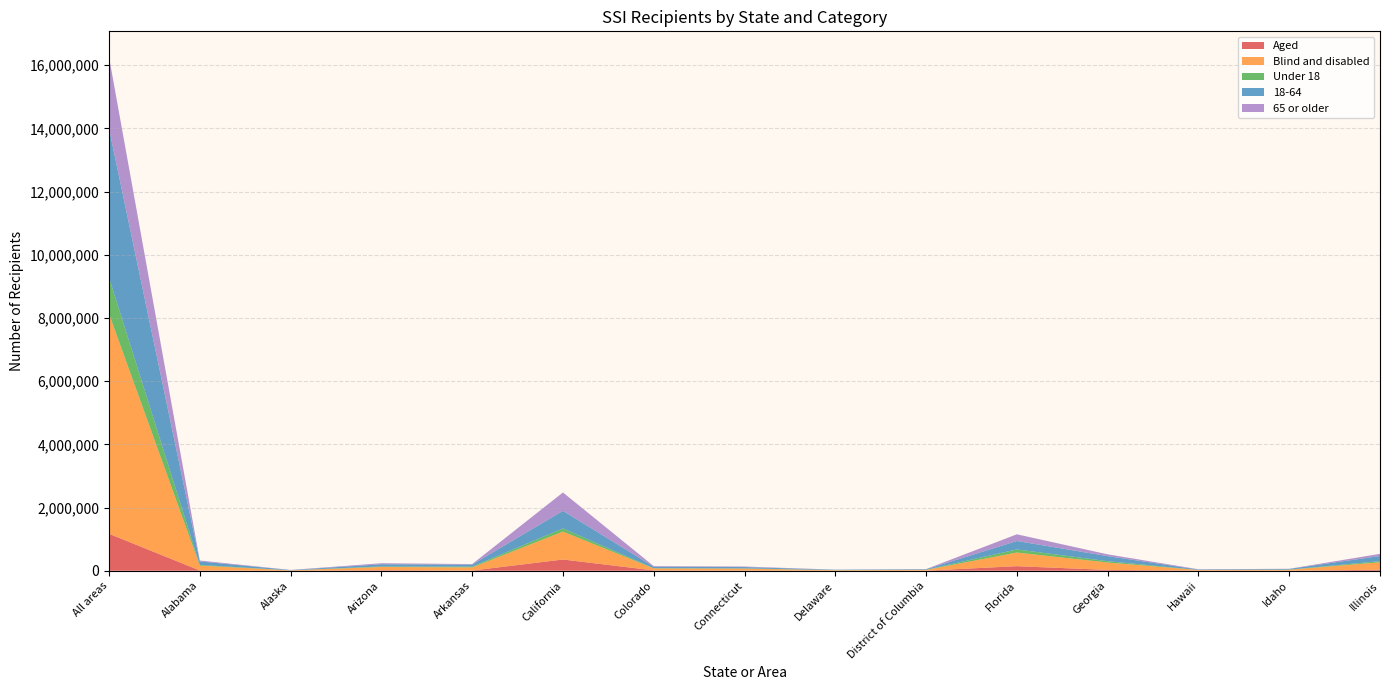

Reading left to right, what are all the values shown in this chart?

Aged: All areas=1169087	Alabama=8087	Alaska=1748	Arizona=17397	Arkansas=4859	California=355425	Colorado=10708	Connecticut=7257	Delaware=1290	District of Columbia=2106	Florida=144331	Georgia=25535	Hawaii=5465	Idaho=1780	Illinois=30925
Blind and disabled: All areas=6959565	Alabama=153548	Alaska=10789	Arizona=101310	Arkansas=100354	California=883031	Colorado=62304	Connecticut=59185	Delaware=15757	District of Columbia=23649	Florida=432044	Georgia=233899	Hawaii=17690	Idaho=29090	Illinois=236101
Under 18: All areas=1148038	Alabama=21490	Alaska=1172	Arizona=16984	Arkansas=24597	California=100529	Colorado=8665	Connecticut=8447	Delaware=3322	District of Columbia=3755	Florida=97871	Georgia=42569	Hawaii=1259	Idaho=5006	Illinois=35539
18-64: All areas=4714234	Alabama=111313	Alaska=8019	Arizona=69277	Arkansas=65735	California=556495	Colorado=45206	Connecticut=41460	Delaware=10746	District of Columbia=16530	Florida=266487	Georgia=159608	Hawaii=12825	Idaho=21241	Illinois=163430
65 or older: All areas=2266380	Alabama=28832	Alaska=3346	Arizona=32446	Arkansas=14881	California=581432	Colorado=19141	Connecticut=16535	Delaware=2979	District of Columbia=5470	Florida=212017	Georgia=57257	Hawaii=9071	Idaho=4623	Illinois=68057